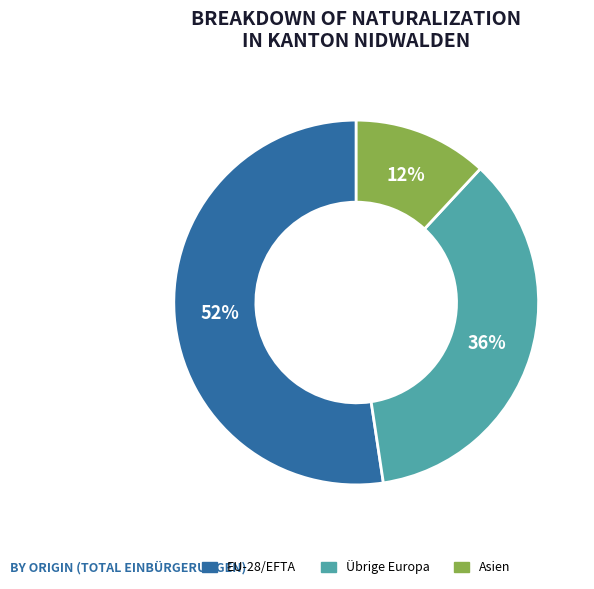

Is it true that Übrige Europa is 27% of the pie?

False